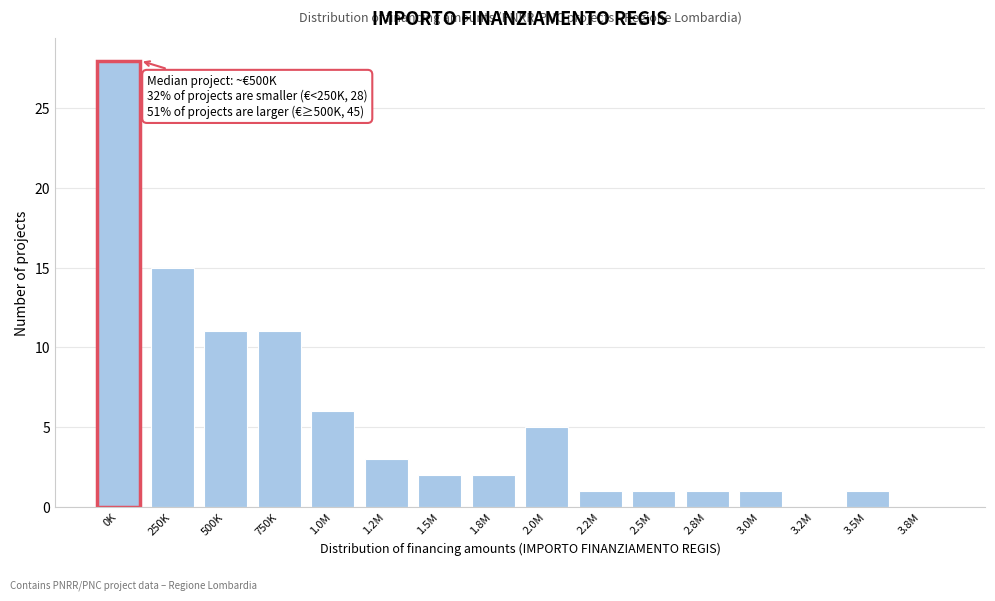

Reading right to left, transcribe all the data shown in this chart.

3.8M=0	3.5M=1	3.2M=0	3.0M=1	2.8M=1	2.5M=1	2.2M=1	2.0M=5	1.8M=2	1.5M=2	1.2M=3	1.0M=6	750K=11	500K=11	250K=15	0K=28